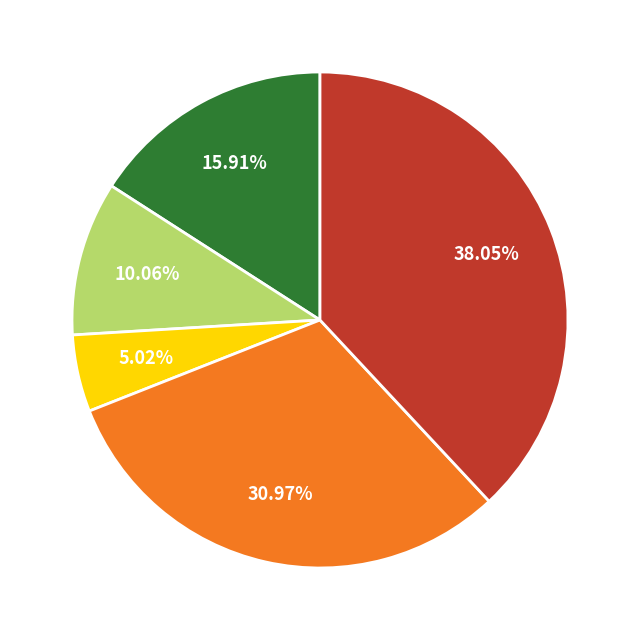

Does any single category account for the majority?

No